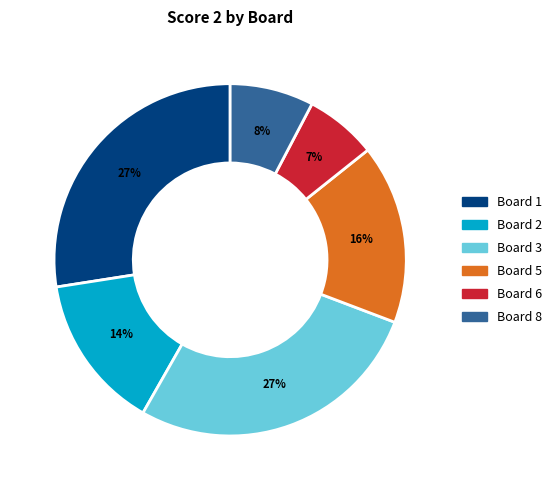

To the nearest percent, what is the average slice percentage?

17%